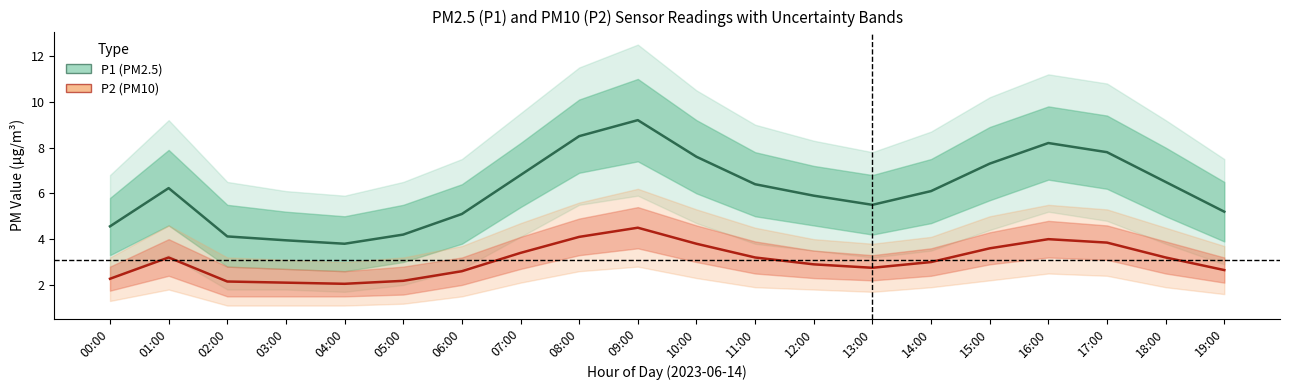

Which series has the largest range (max minus min)?

P1